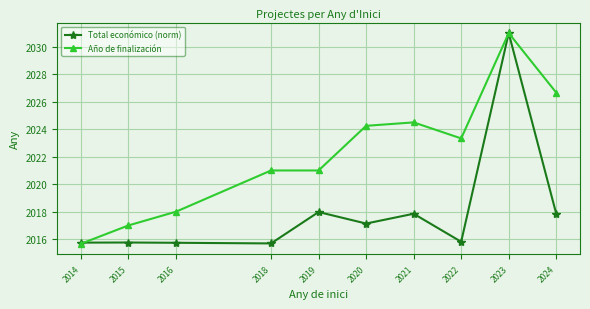

Does the chart display data point markers on the line(s)?

Yes